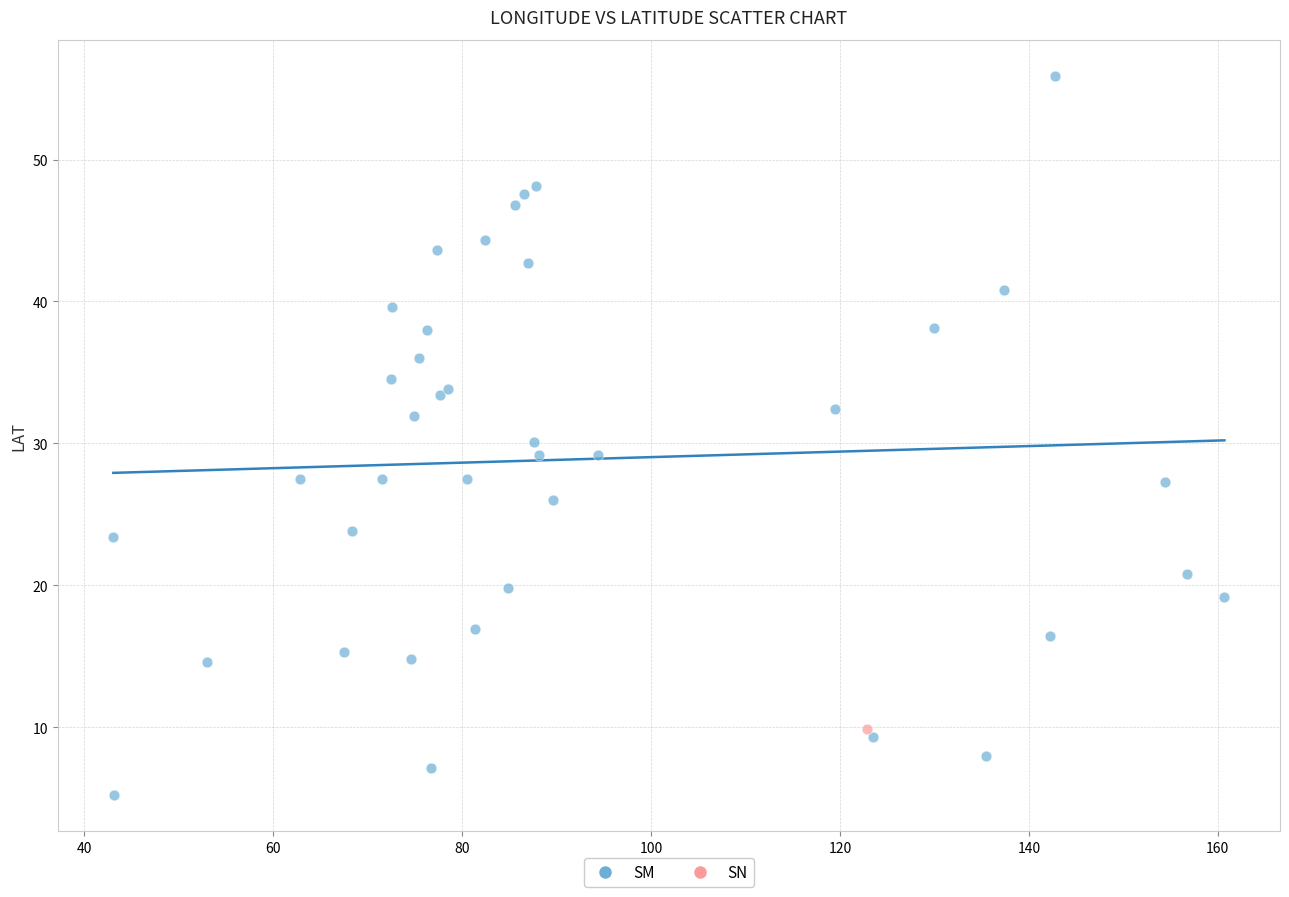

What are all the series names shown in the legend?

SM, SN